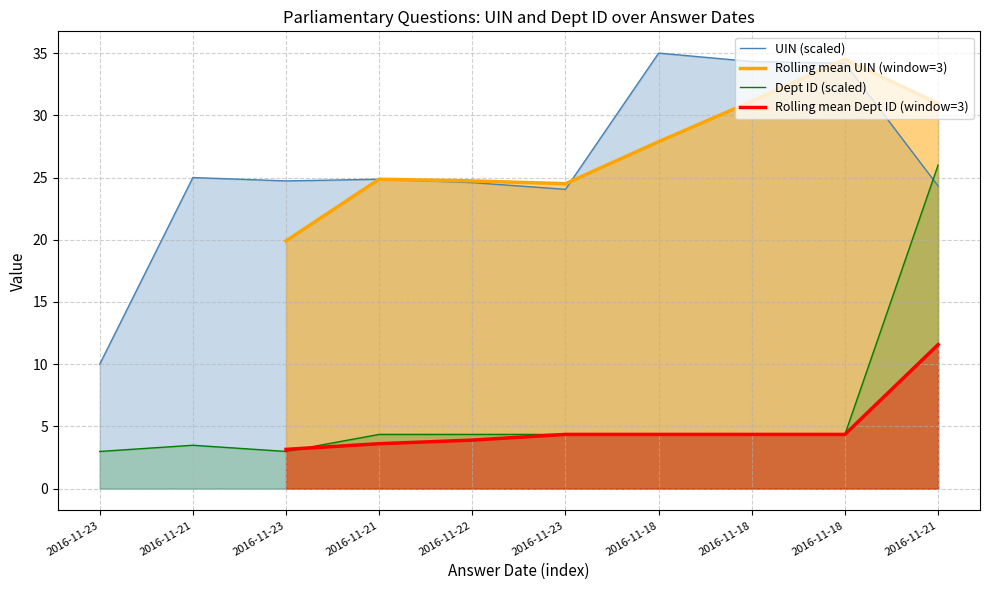

What is the spread (max minus min) of values at 2016-11-23?

7.0